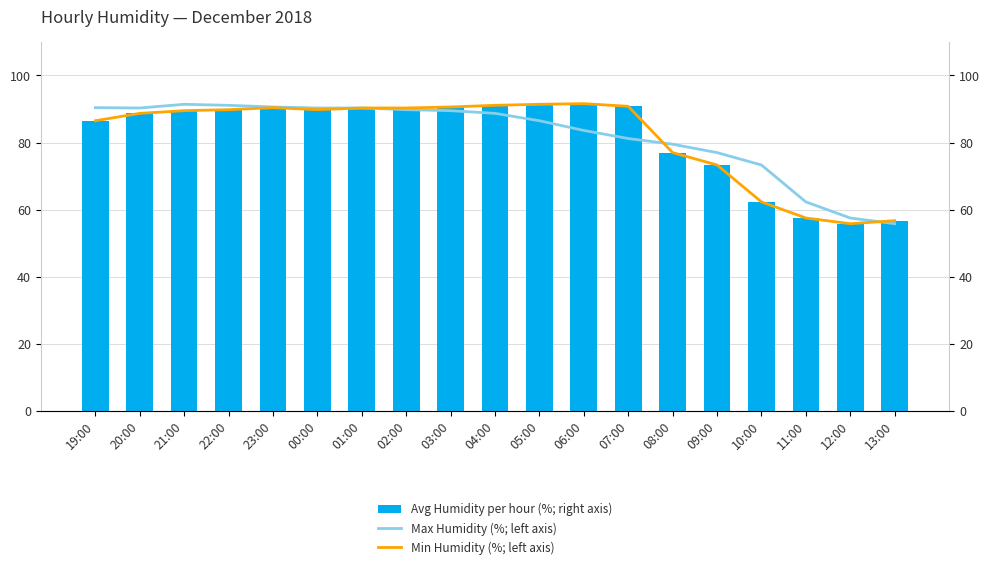

Which series changed the most between 06:00 and 10:00?

Avg Humidity per hour (%; right axis)